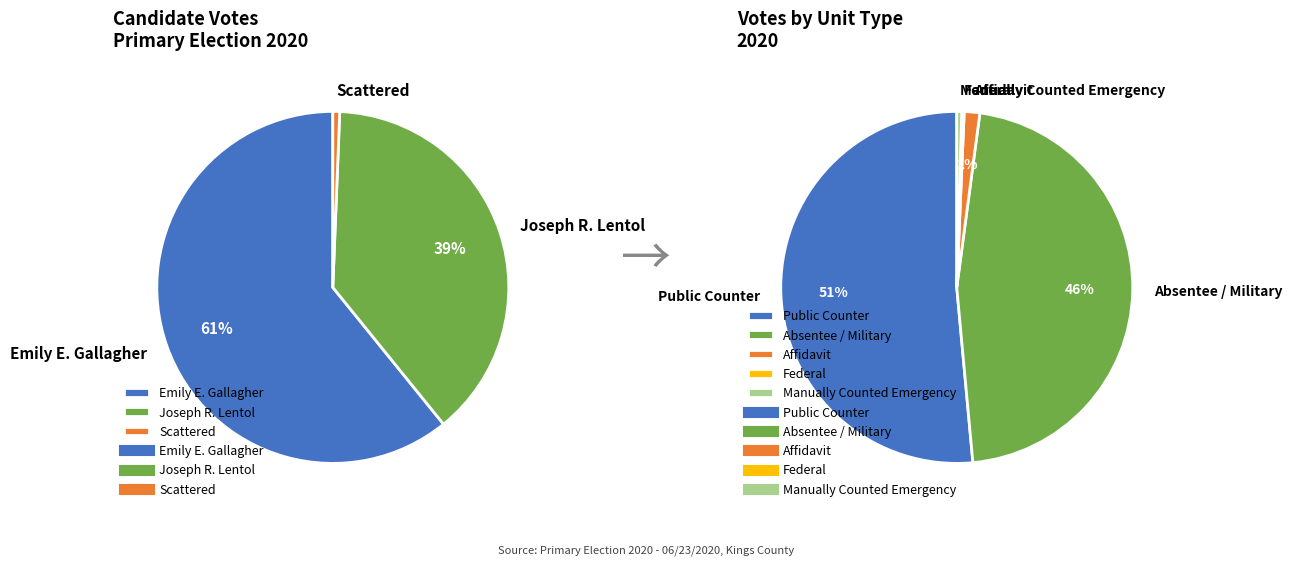

What is the change in value from Public Counter to Absentee / Military?

-186